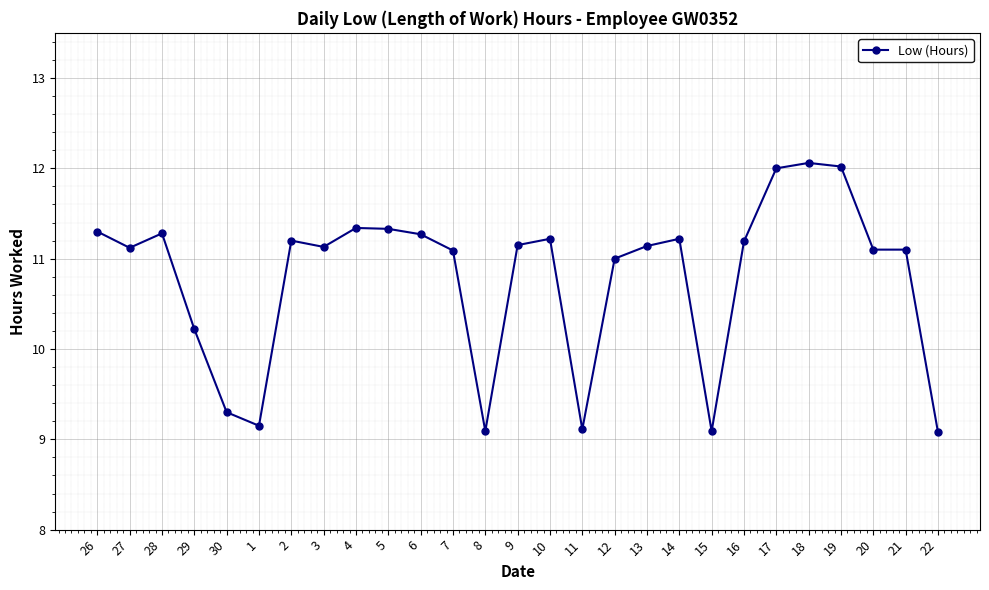

True or false: the data has more than 1 interior local peaks.

True